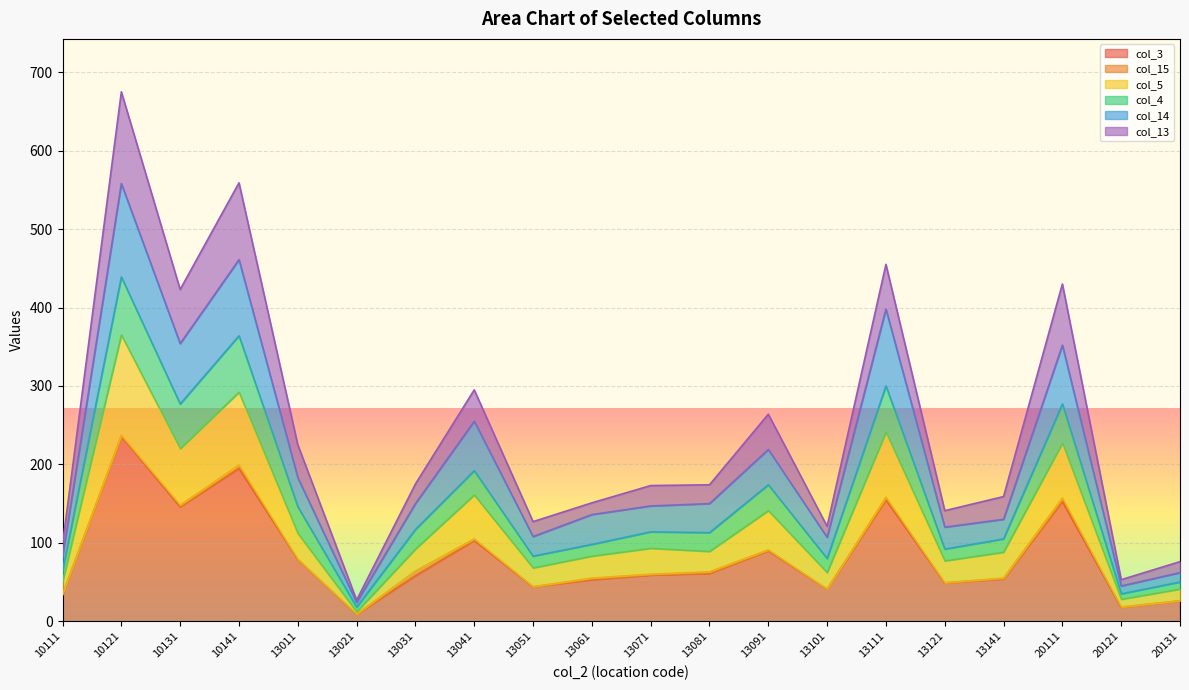

The col_3 series shows 146 at 10131. True or false?

True